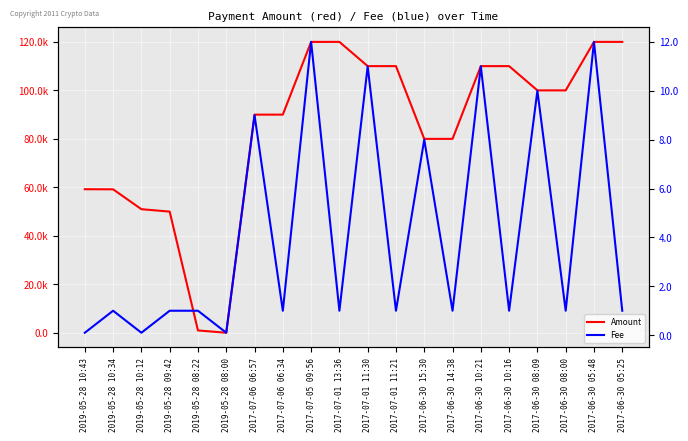

Which series has the largest total across all categories?

Amount